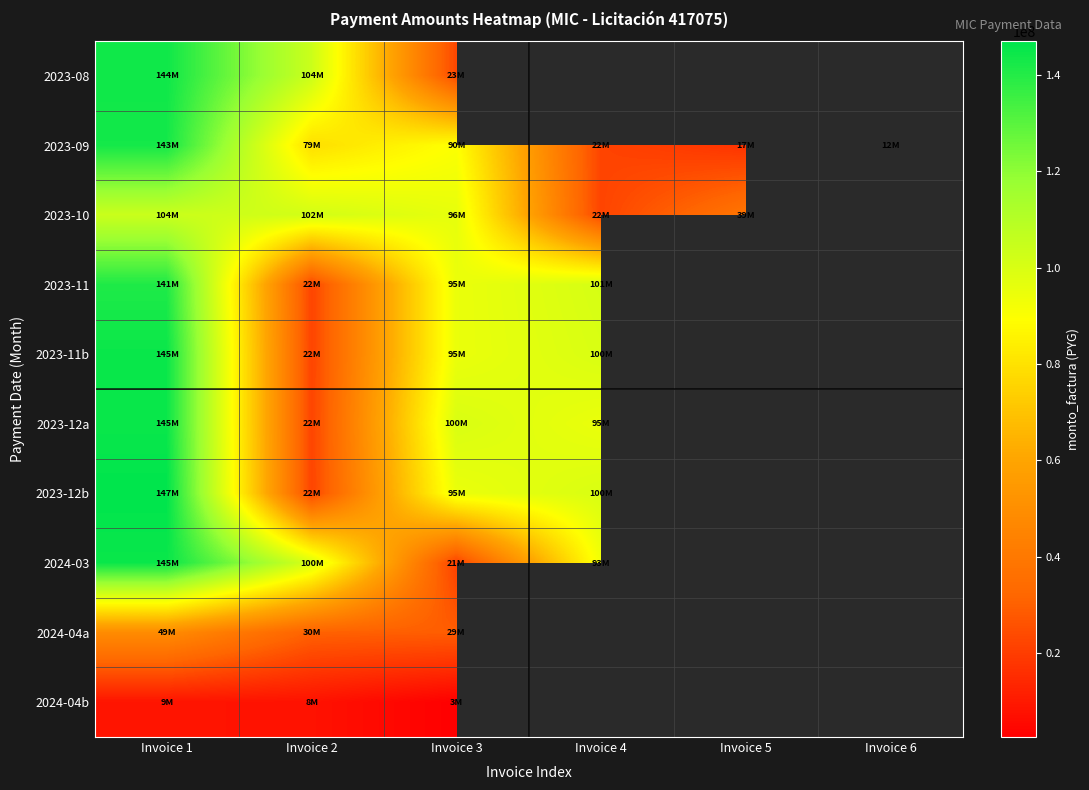

What is the maximum value shown in the chart?

147000000.0